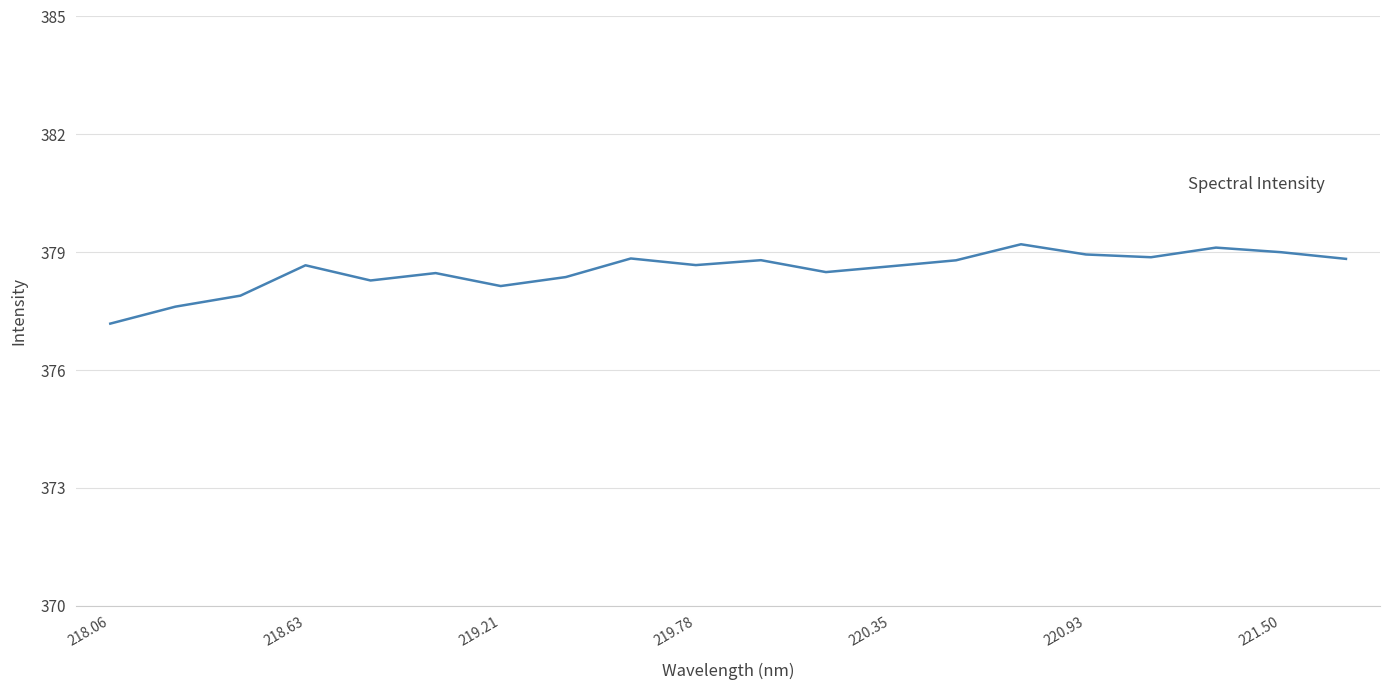

What is the difference between the maximum and minimum values?

2.0